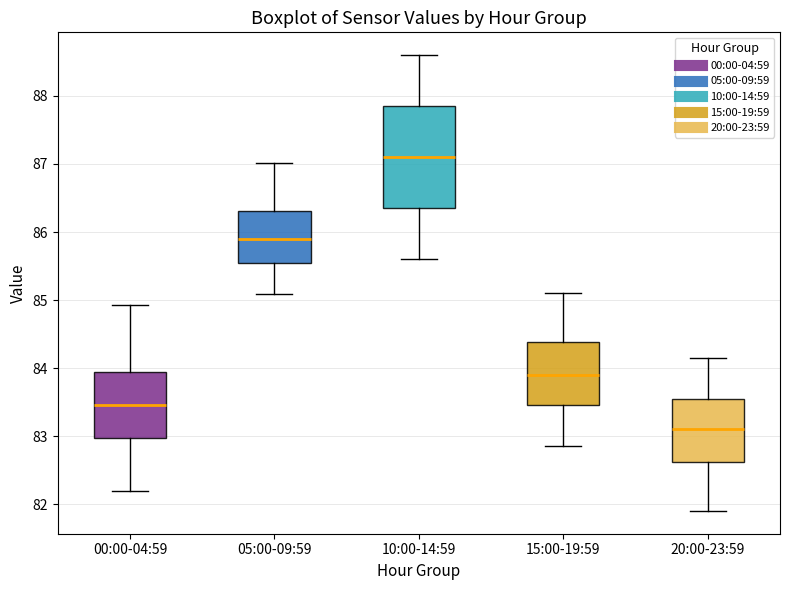

Reading left to right, transcribe this box plot: for each box, give where its median line is, the range the box spans, and where its two whiskers end, as read against the y-axis. The values are not printed on the chart, so give them approximately, as read against the axis.

00:00-04:59: median 83.5, box 83.0 to 83.9, whiskers 82.2 to 84.9
05:00-09:59: median 85.9, box 85.6 to 86.3, whiskers 85.1 to 87.0
10:00-14:59: median 87.1, box 86.4 to 87.9, whiskers 85.6 to 88.6
15:00-19:59: median 83.9, box 83.5 to 84.4, whiskers 82.9 to 85.1
20:00-23:59: median 83.1, box 82.6 to 83.6, whiskers 81.9 to 84.2